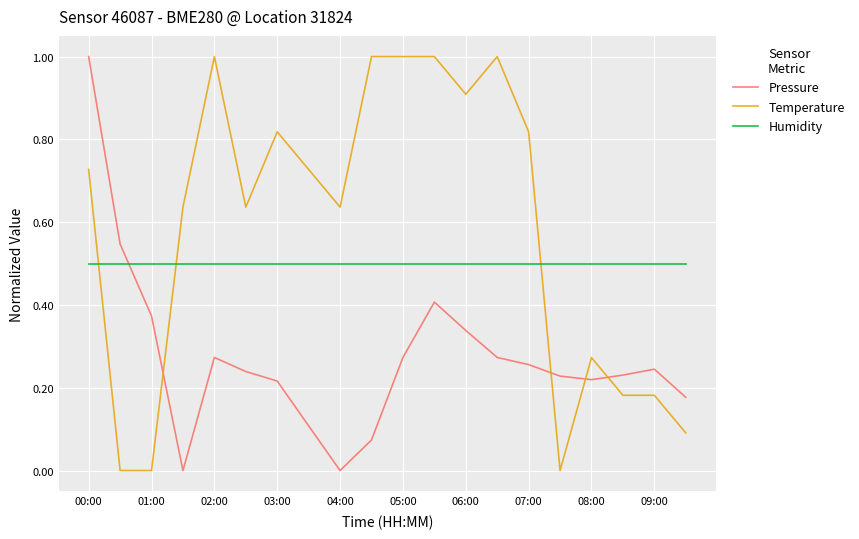

List the series in order of their overall mean, lowest first.

Pressure, Humidity, Temperature